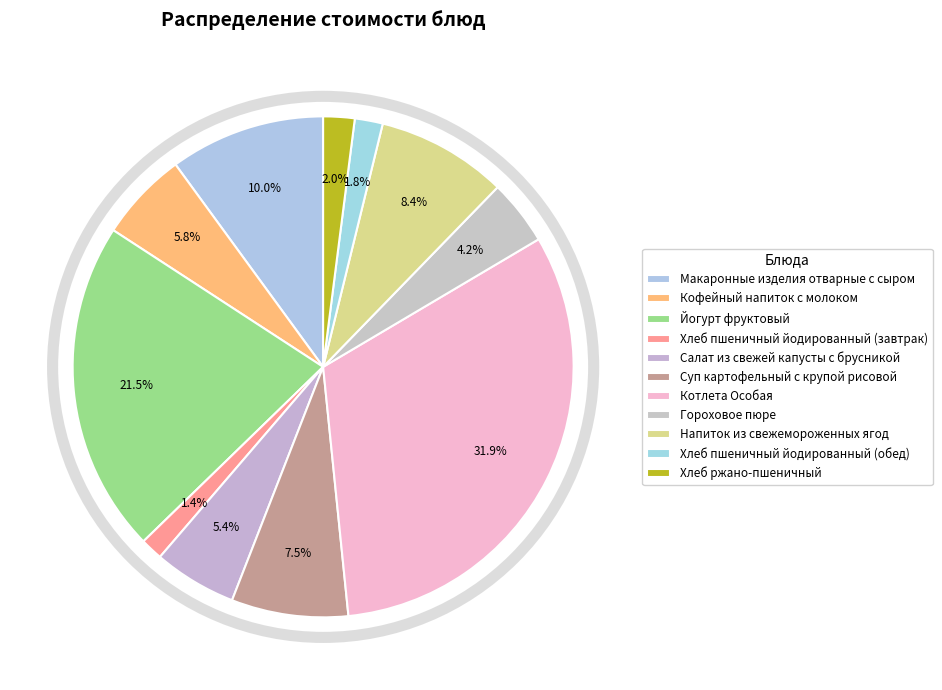

The Напиток из свежемороженных ягод slice represents 21% of the pie. True or false?

False